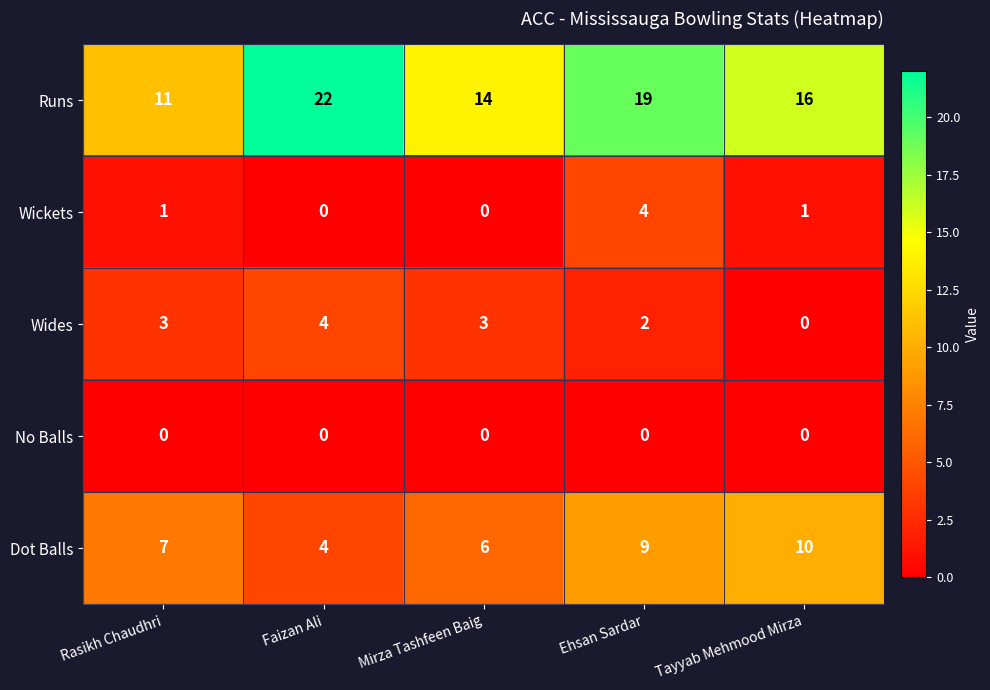

Rank the series at Rasikh Chaudhri from highest to lowest value.

Runs, Dot Balls, Wides, Wickets, No Balls